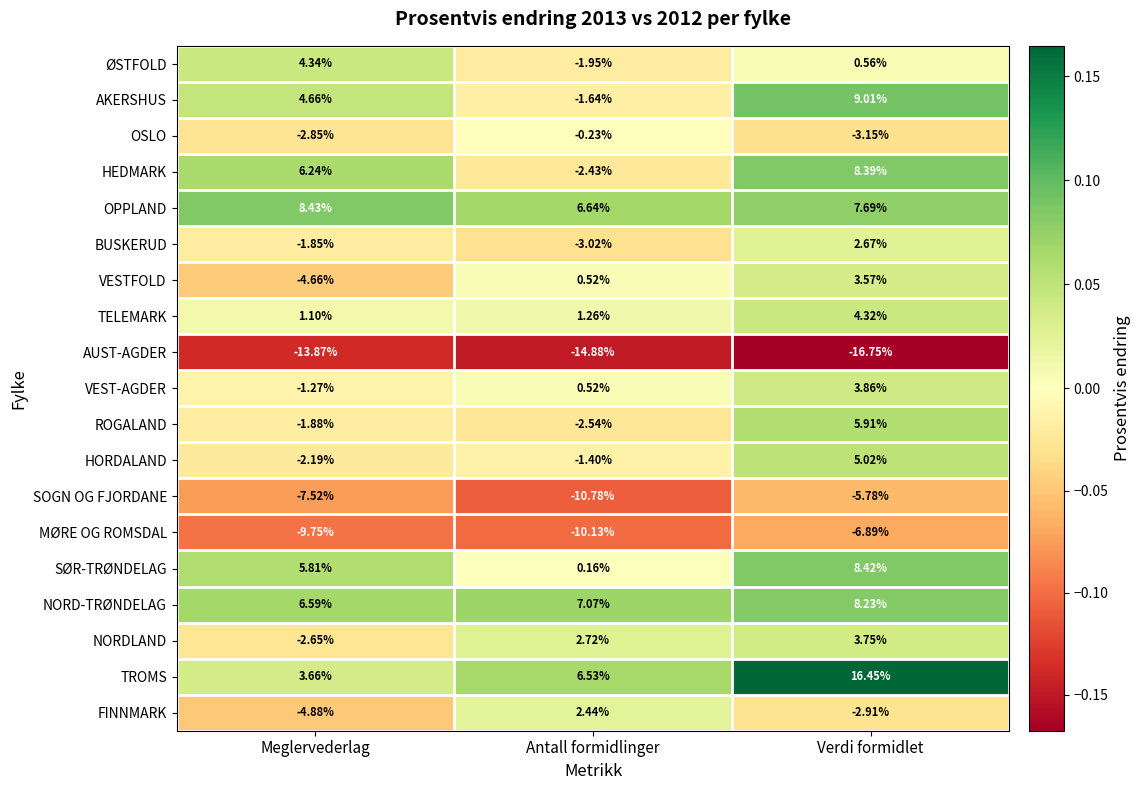

Is the value of BUSKERUD at Meglervederlag greater than the value of TELEMARK at Antall formidlinger?

No